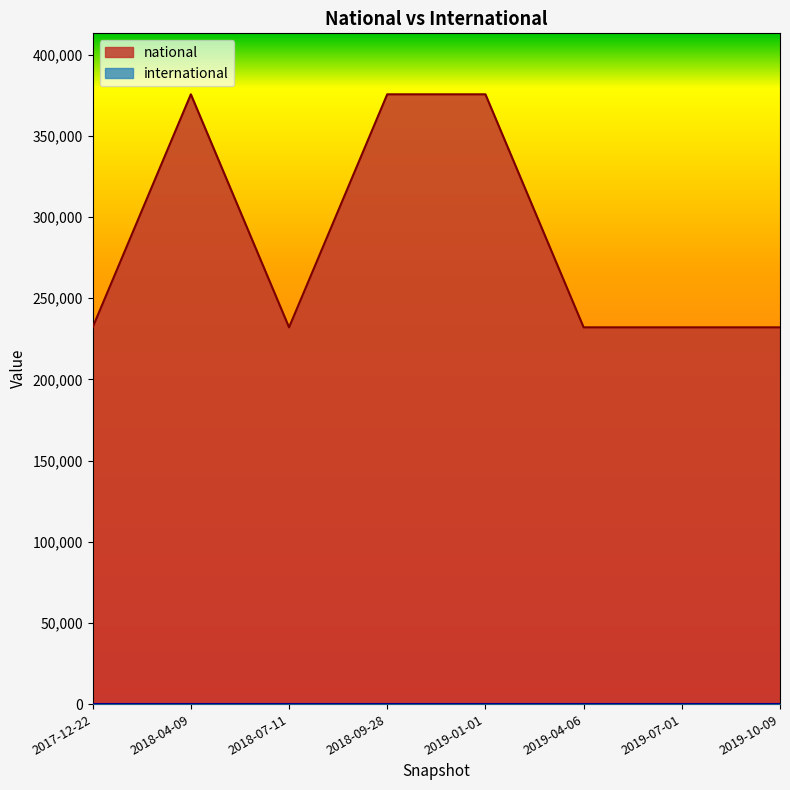

What is the value of the 8th point from the left?

232108